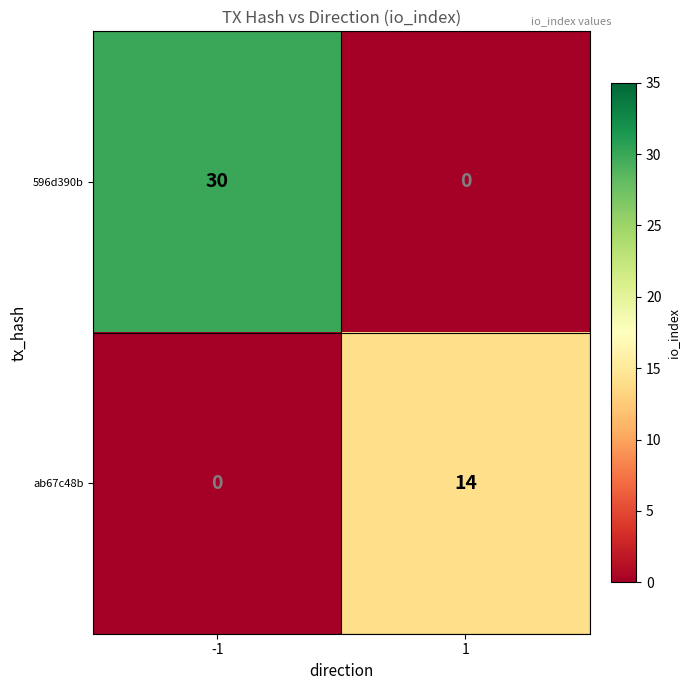

Which series has the largest total across all categories?

596d390b